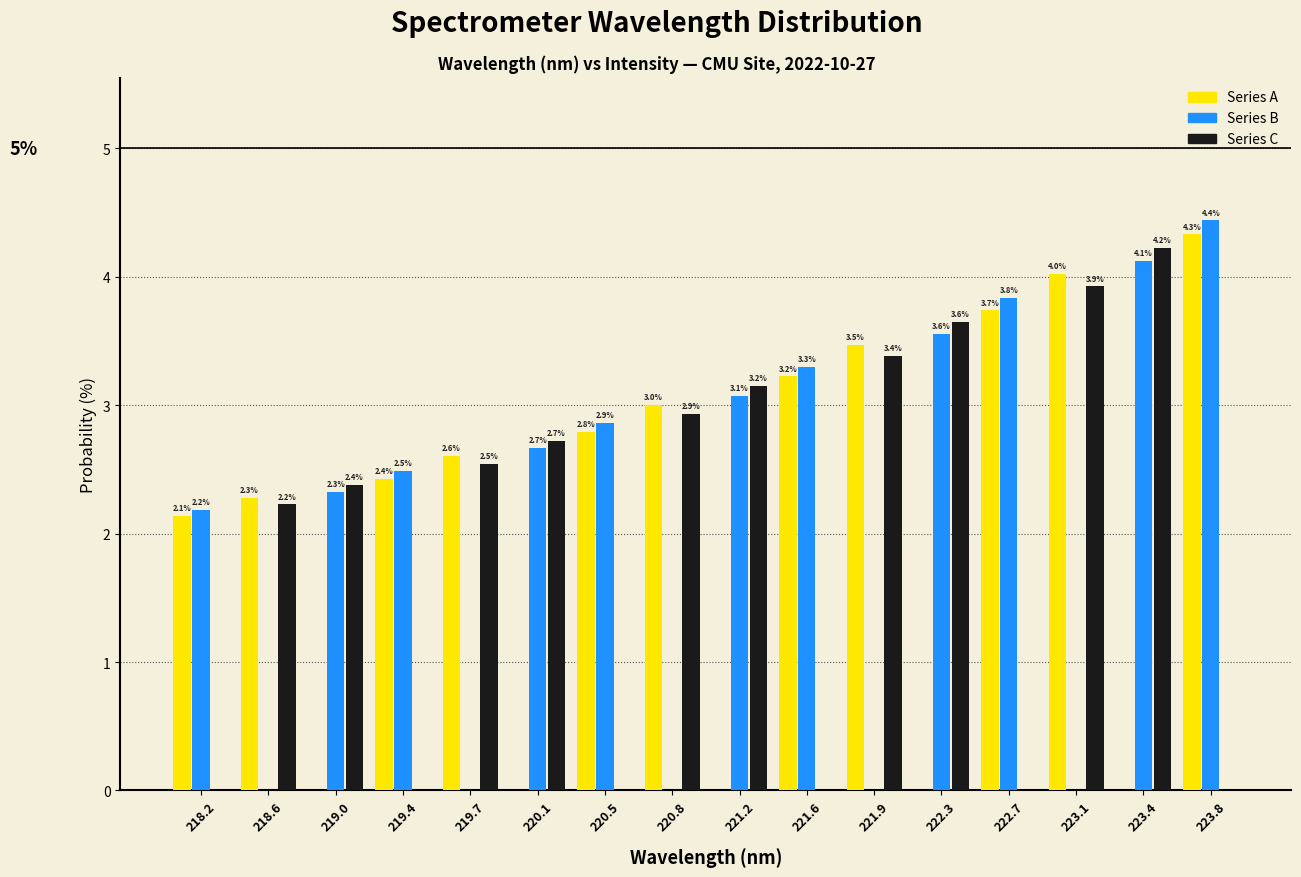

Reading left to right, list all the values displayed in this chart.

Series A: 218.2=2.1	218.6=2.3	219.0=0.0	219.4=2.4	219.7=2.6	220.1=0.0	220.5=2.8	220.8=3.0	221.2=0.0	221.6=3.2	221.9=3.5	222.3=0.0	222.7=3.7	223.1=4.0	223.4=0.0	223.8=4.3
Series B: 218.2=2.2	218.6=0.0	219.0=2.3	219.4=2.5	219.7=0.0	220.1=2.7	220.5=2.9	220.8=0.0	221.2=3.1	221.6=3.3	221.9=0.0	222.3=3.6	222.7=3.8	223.1=0.0	223.4=4.1	223.8=4.4
Series C: 218.2=0.0	218.6=2.2	219.0=2.4	219.4=0.0	219.7=2.5	220.1=2.7	220.5=0.0	220.8=2.9	221.2=3.2	221.6=0.0	221.9=3.4	222.3=3.6	222.7=0.0	223.1=3.9	223.4=4.2	223.8=0.0